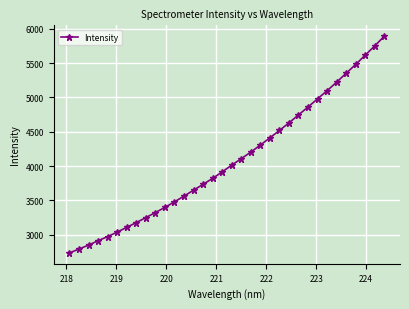

What is the difference between the maximum and minimum values?

3158.0